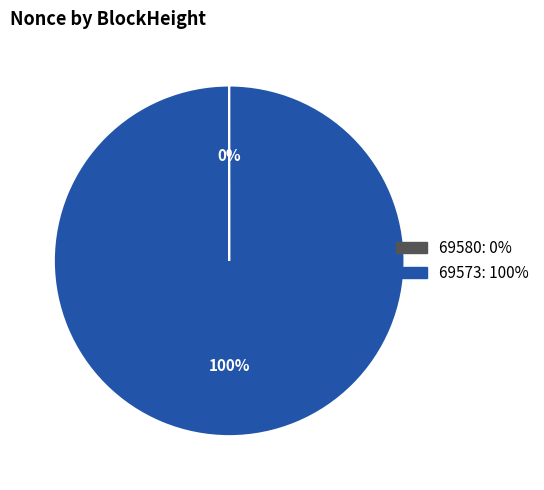

To the nearest percent, what percentage of the pie is 69573?

100%